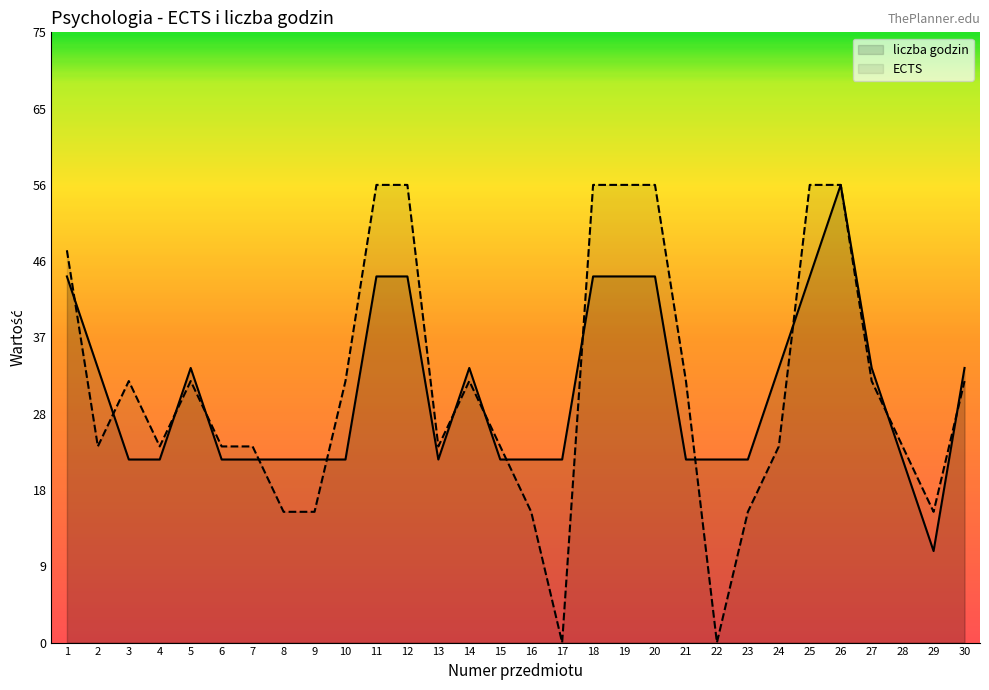

How many lines are shown in the chart?

2